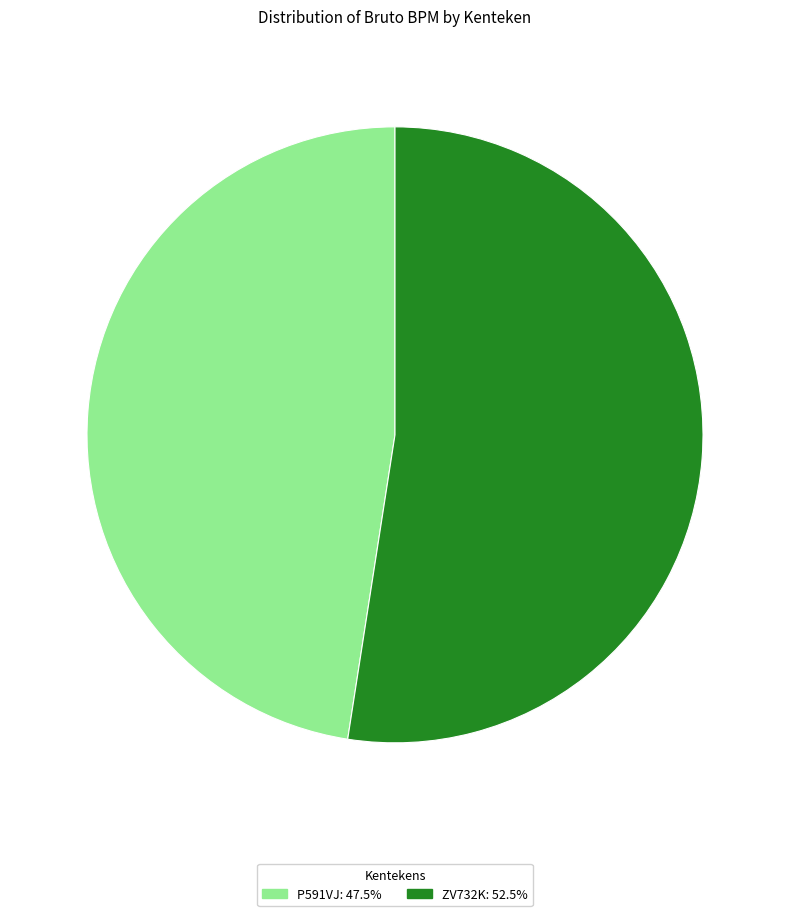

What is the largest slice in the pie chart?

ZV732K